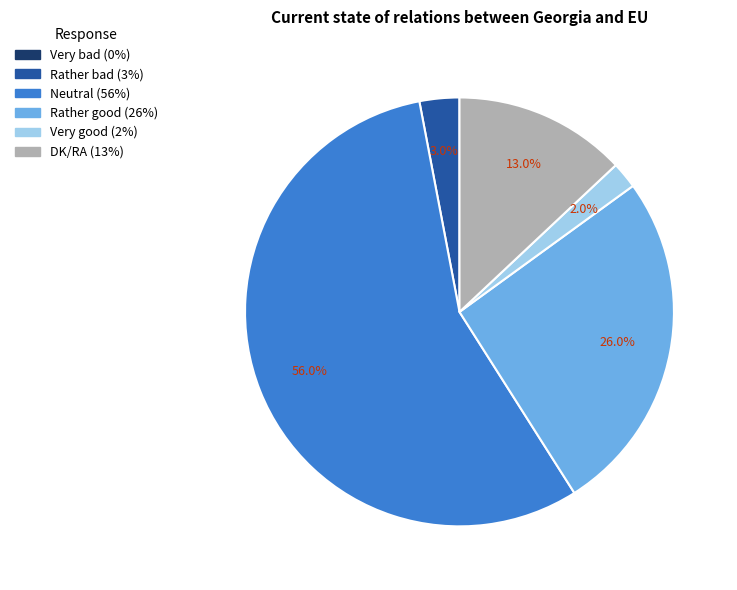

To the nearest percent, what is the average slice percentage?

17%